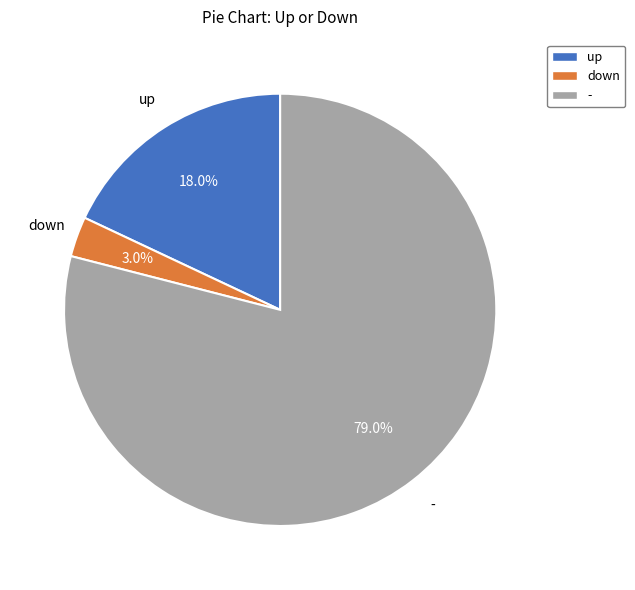

Is it true that - is 79% of the pie?

True